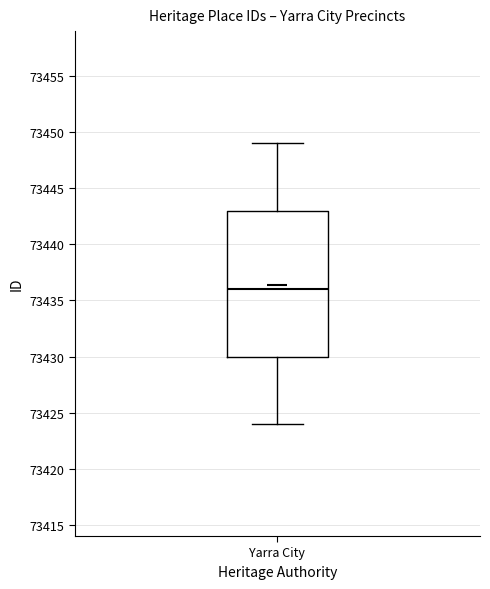

Read this box plot against the y-axis: the position of the median line, the range covered by the box, and the ends of both whiskers. The values are not printed on the chart, so give them approximately, as read against the axis.

median 73436, box 73430 to 73443, whiskers 73424 to 73449